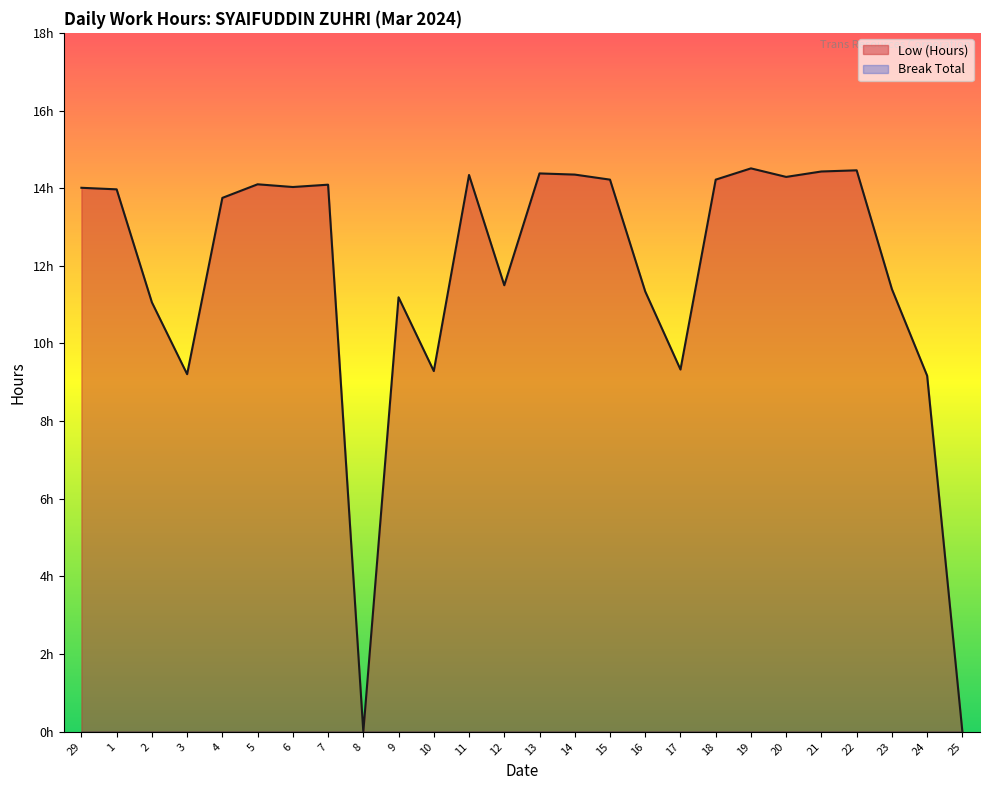

How many points are lower than both their immediate neighbors (excluding endpoints)?

7